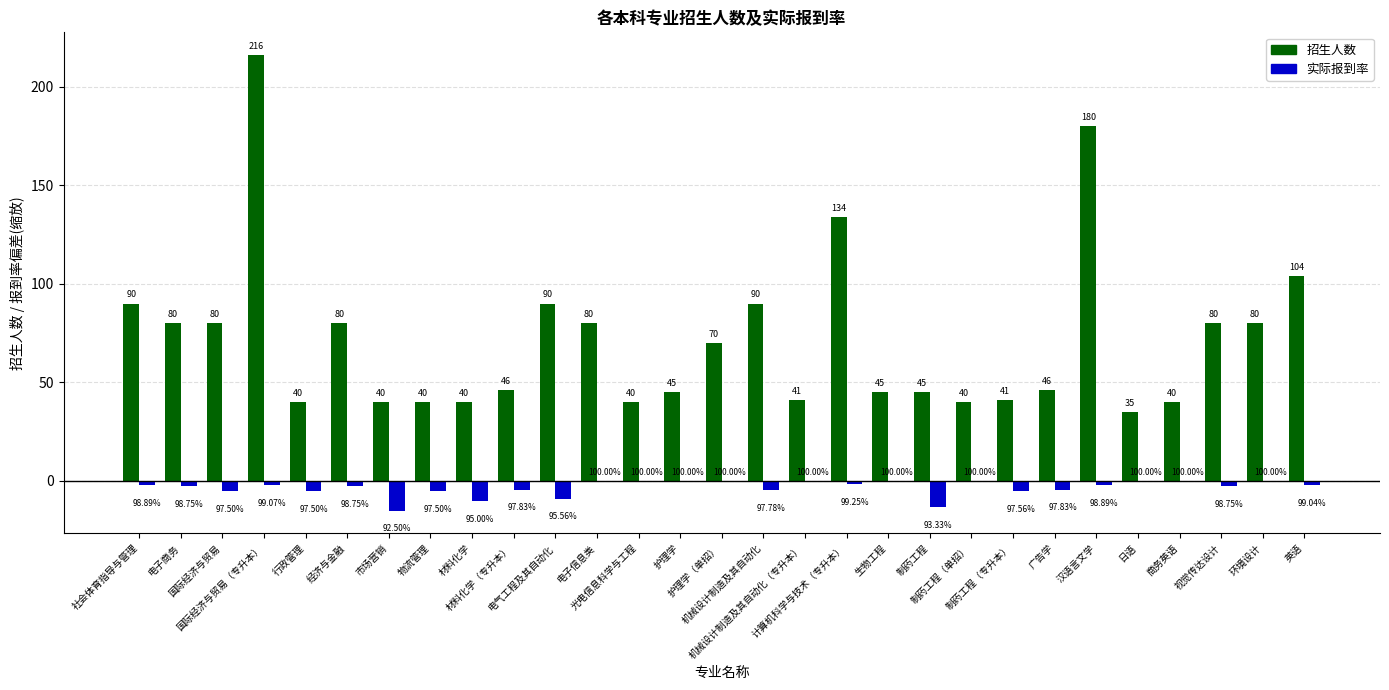

What position from the right is 日语?

5